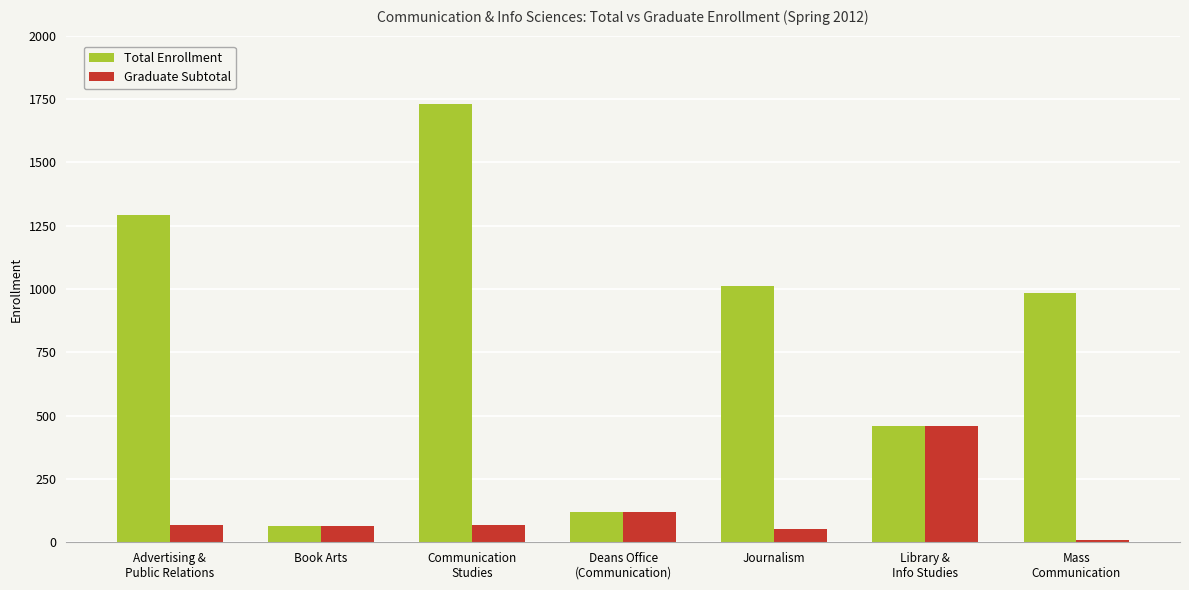

The Total Enrollment series shows 527 at Journalism. True or false?

False